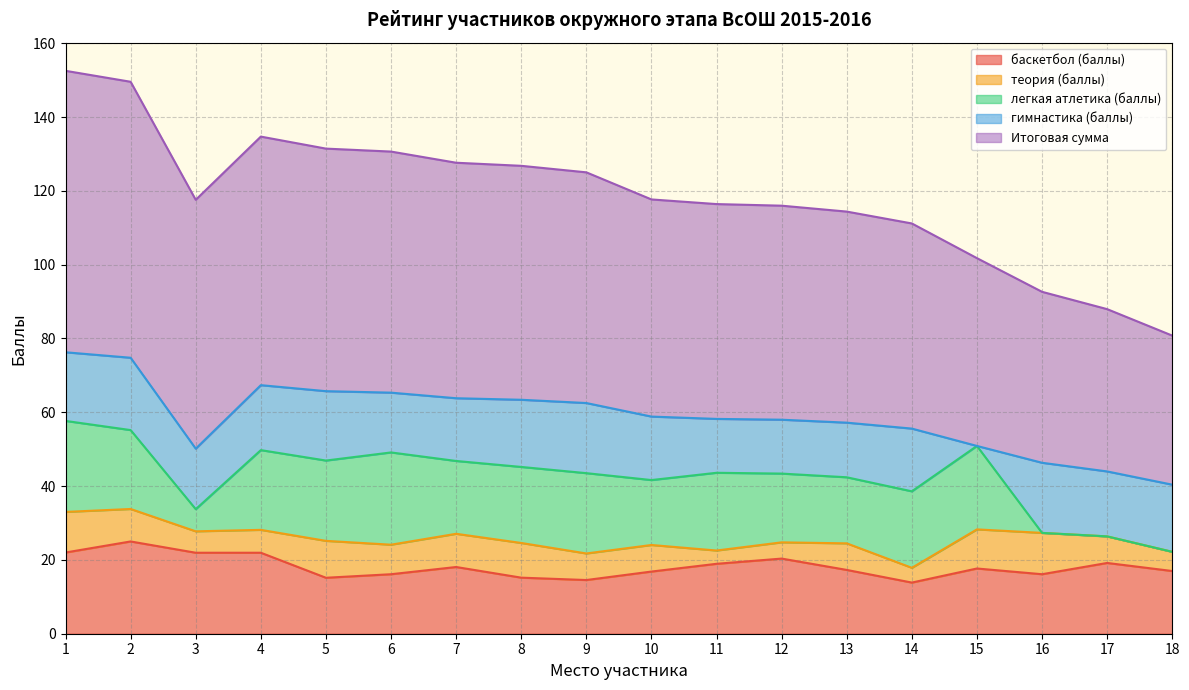

Where is the first local maximum for теория (баллы)?

5